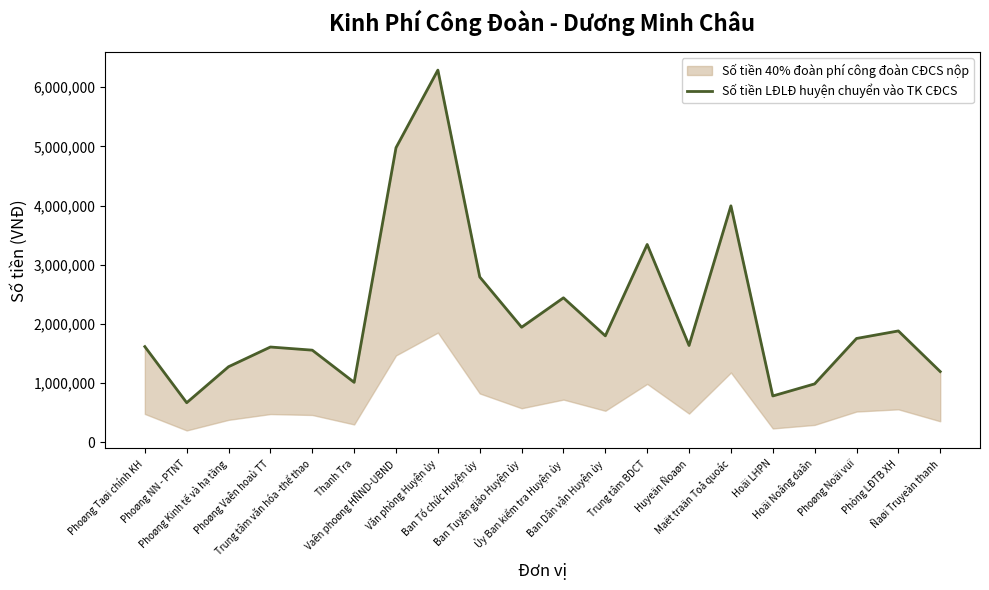

How many interior local valleys (lower than both neighbors) does the data have?

6